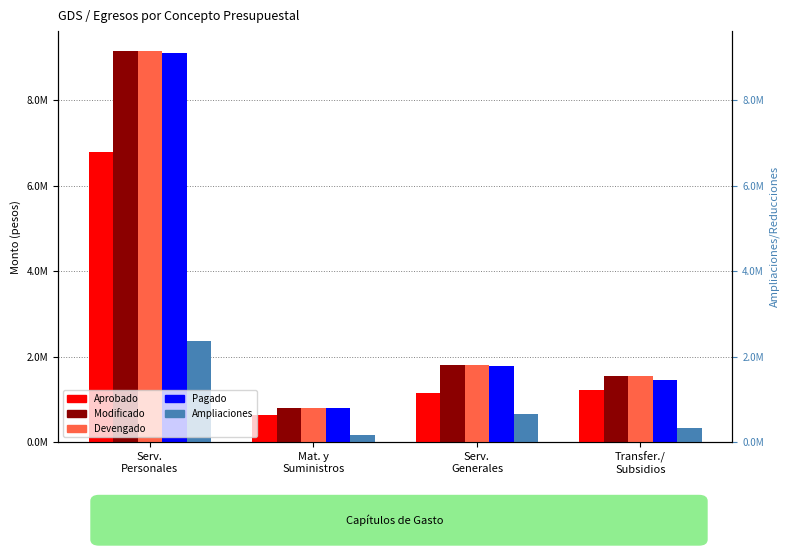

What is the minimum value for Devengado?

800173.3